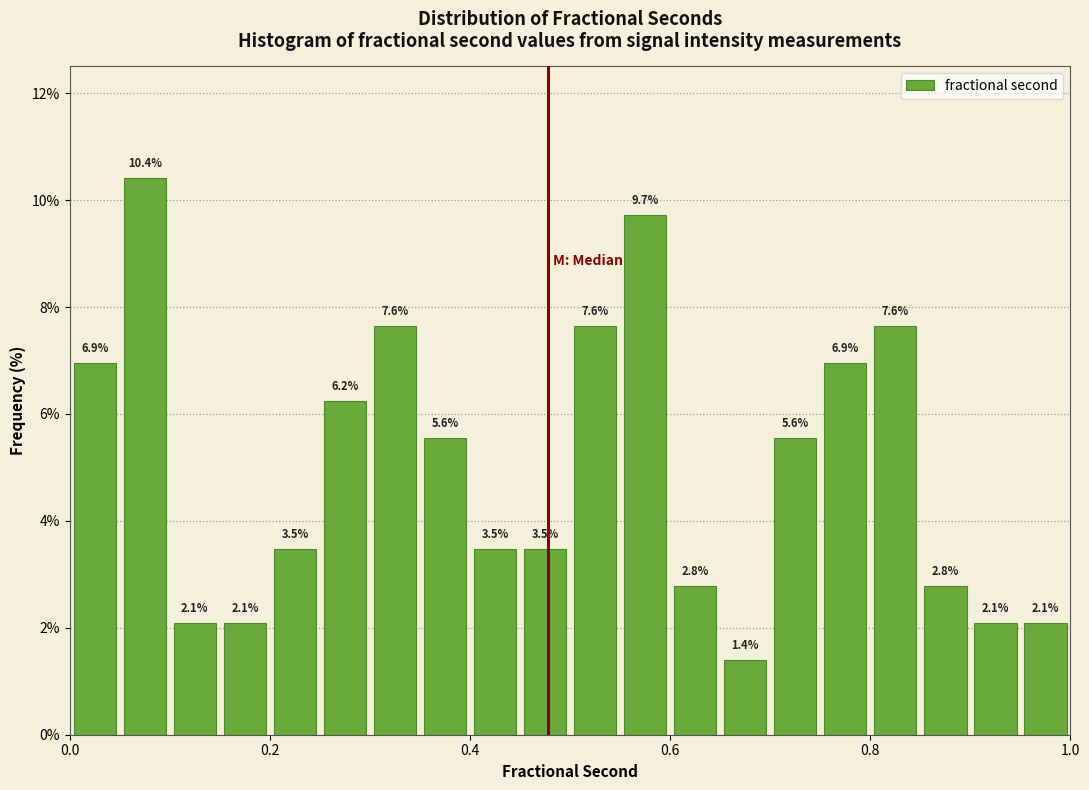

Around what value on the x-axis is the tallest bar? Give the approximate position of its centre, as read against the axis.

0.08